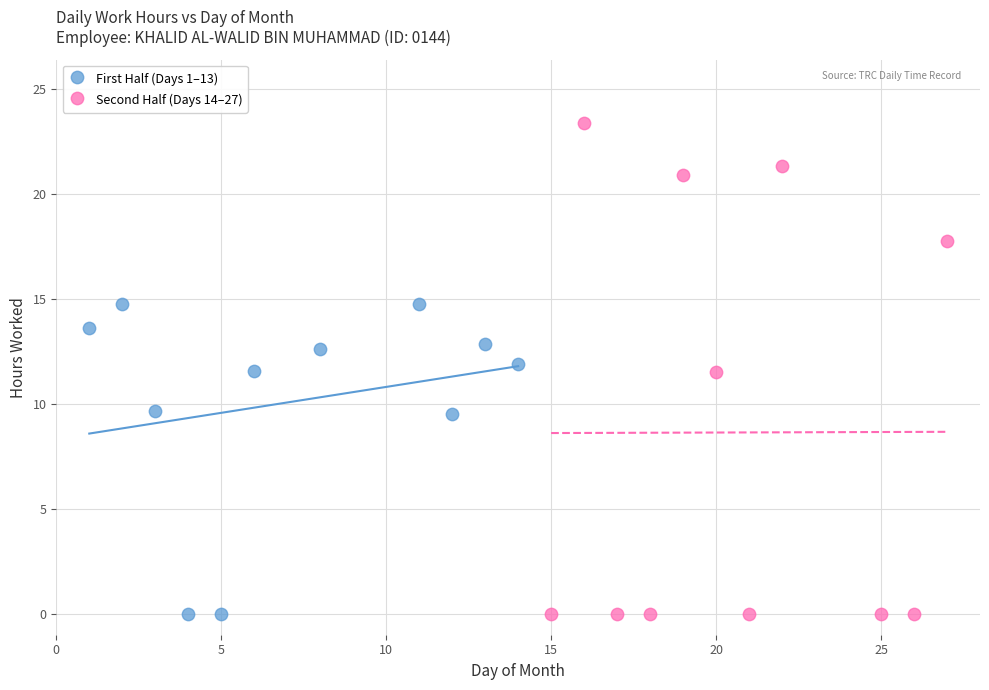

Which series has the largest Y range (max minus min)?

Second Half (Days 14–27)